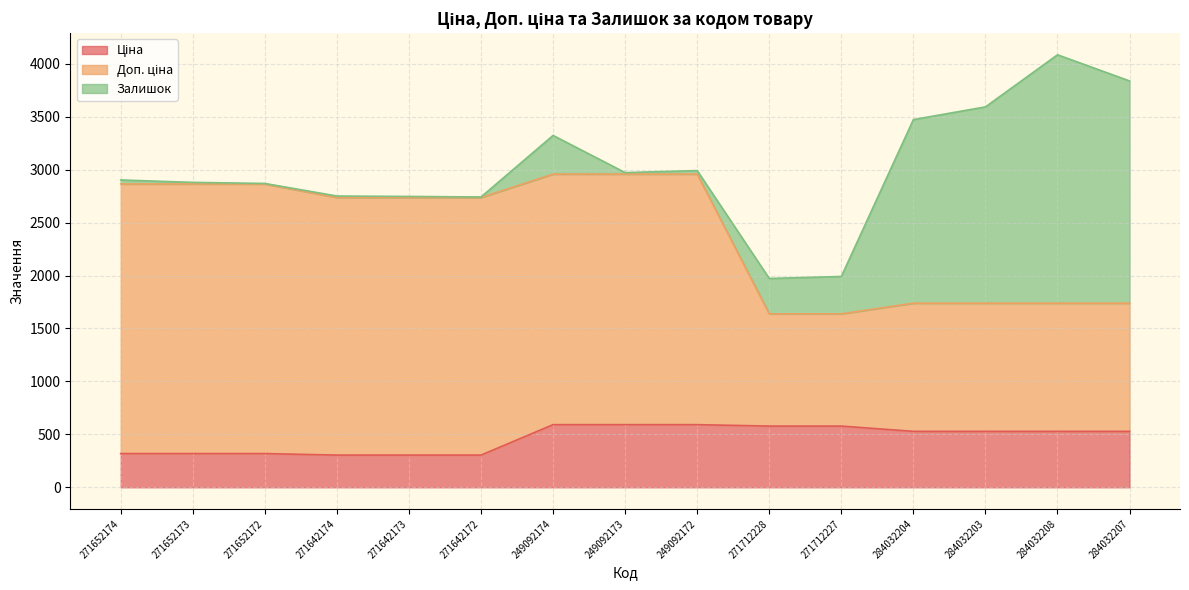

True or false: Доп. ціна and Ціна intersect in this chart.

False